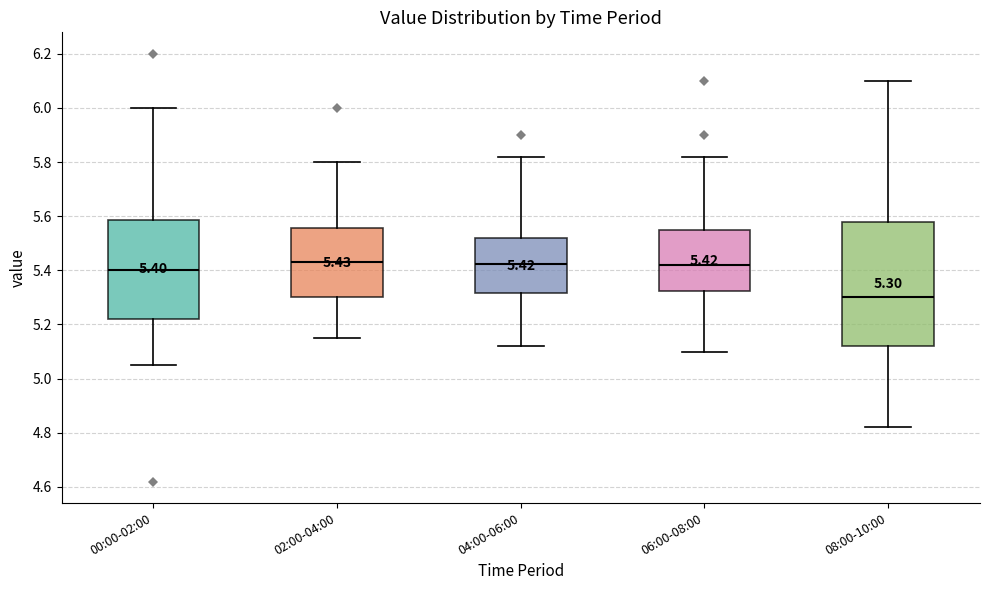

Comparing the boxes themselves (not the whiskers), which one is the tallest?

08:00-10:00